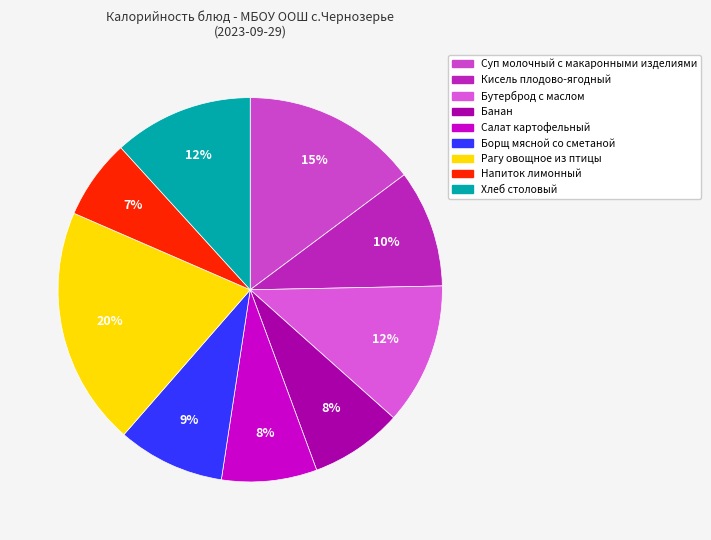

How many slices are in this pie chart?

9